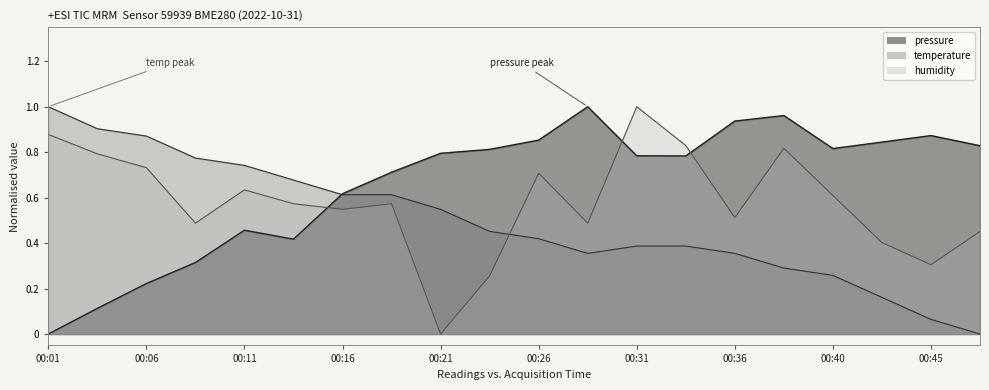

What is the total value across all series at 00:36?

1.8